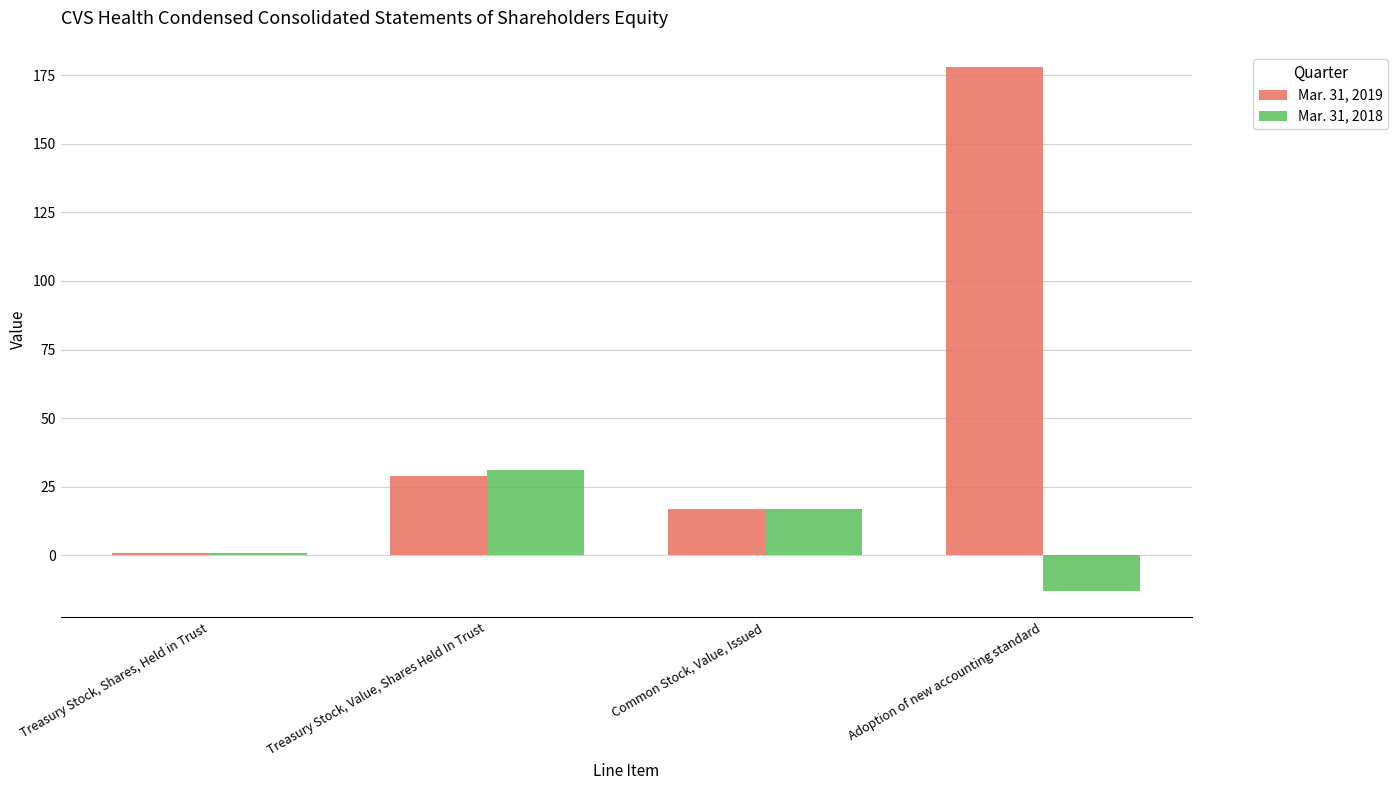

What position from the right is Adoption of new accounting standard?

1